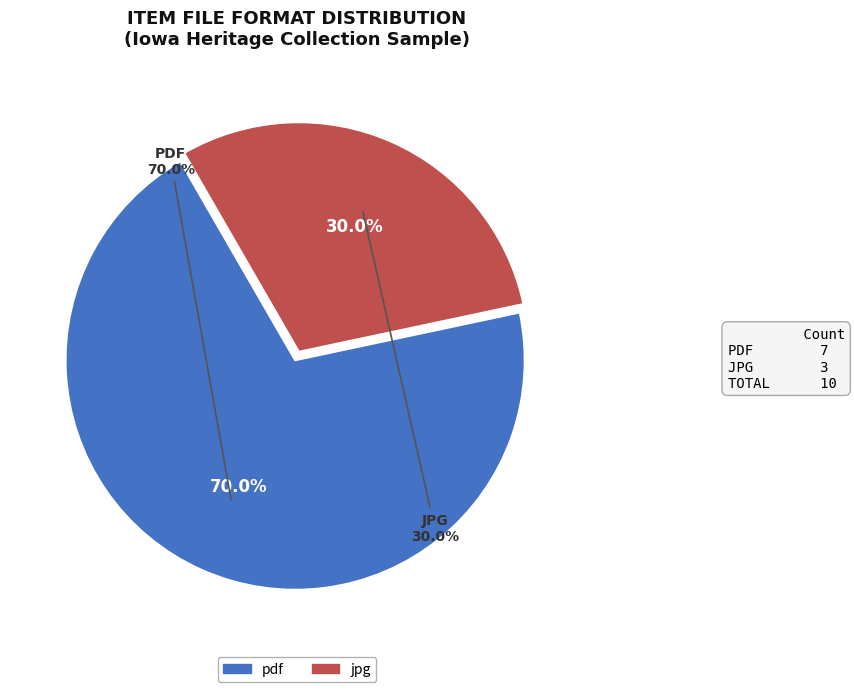

Is eng the majority of the pie?

No